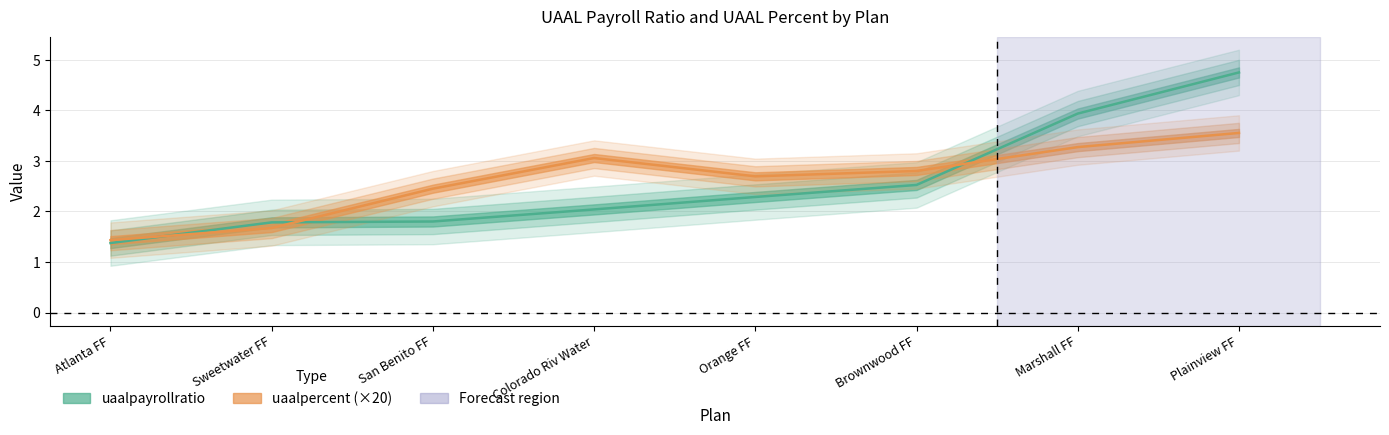

How many categories are shown in the chart?

8